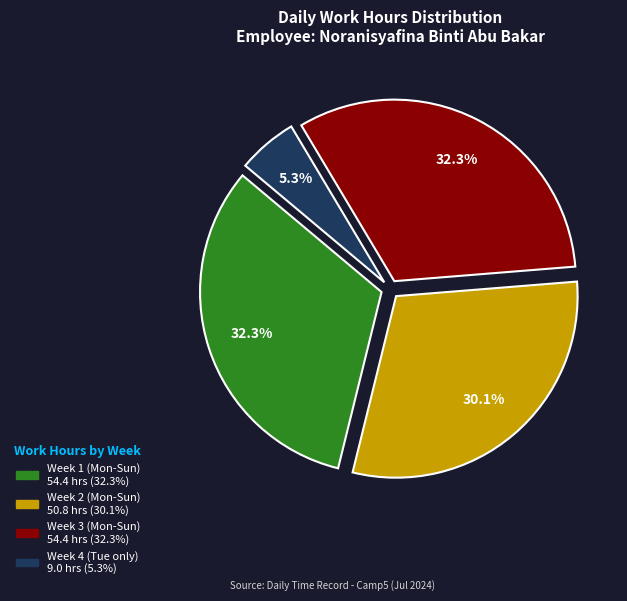

Is there any slice that represents more than half of the pie?

No